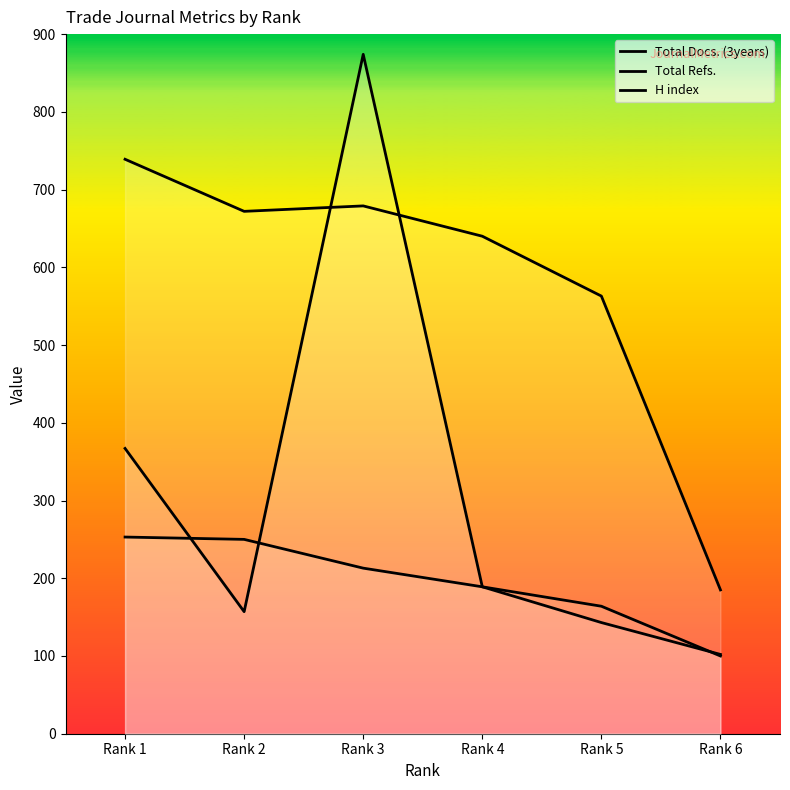

What is the approximate value of H index at Rank 4?

189